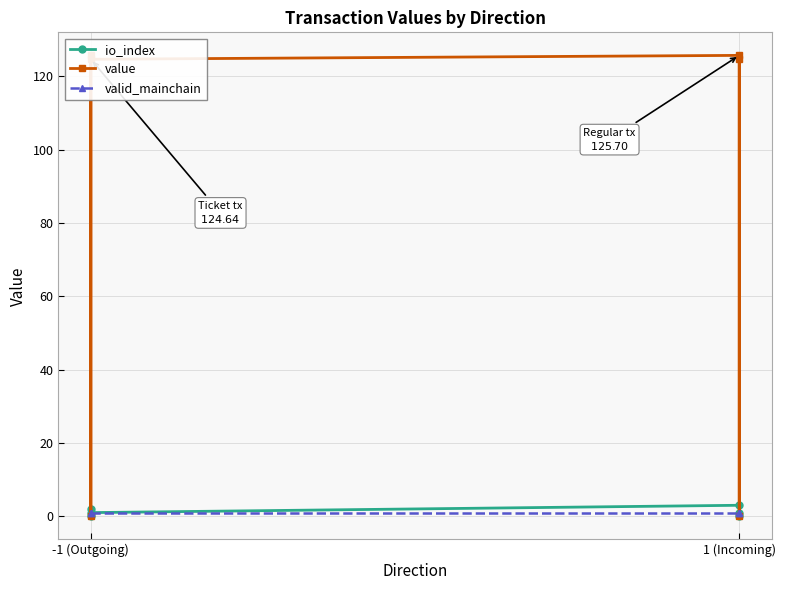

How many series are shown in this chart?

3